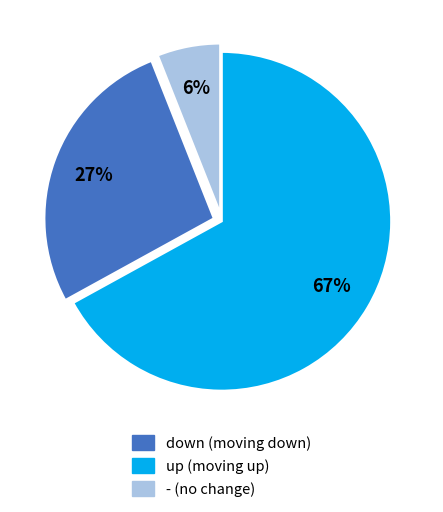

Is there any slice that represents more than half of the pie?

Yes